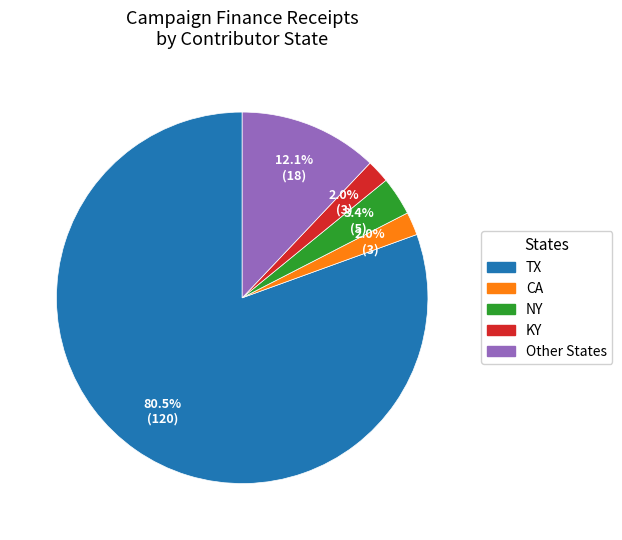

How many slices are in this pie chart?

5